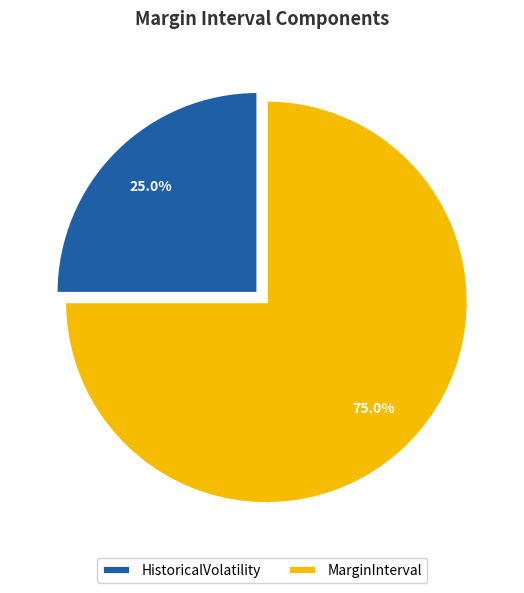

What is the ratio of the value at HistoricalVolatility to the value at MarginInterval?

0.3